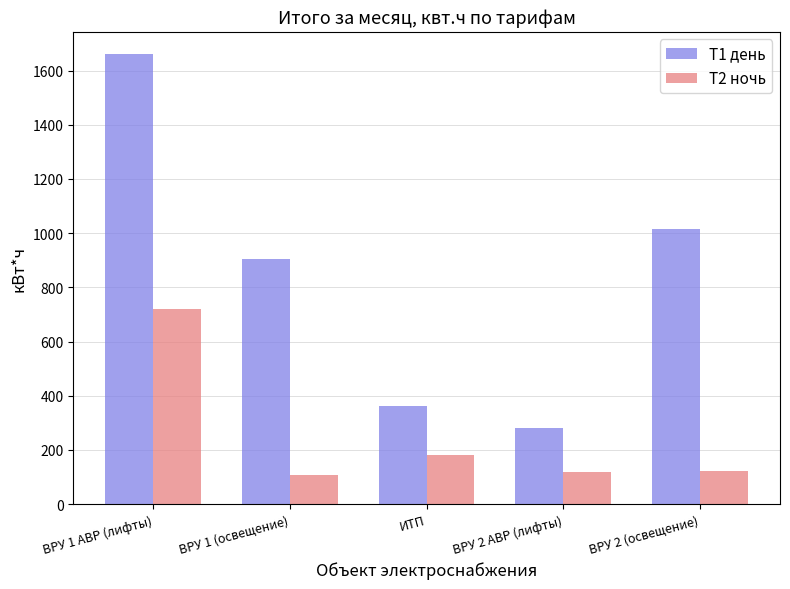

Rank the series at ВРУ 1 (освещение) from highest to lowest value.

Т1 день, Т2 ночь